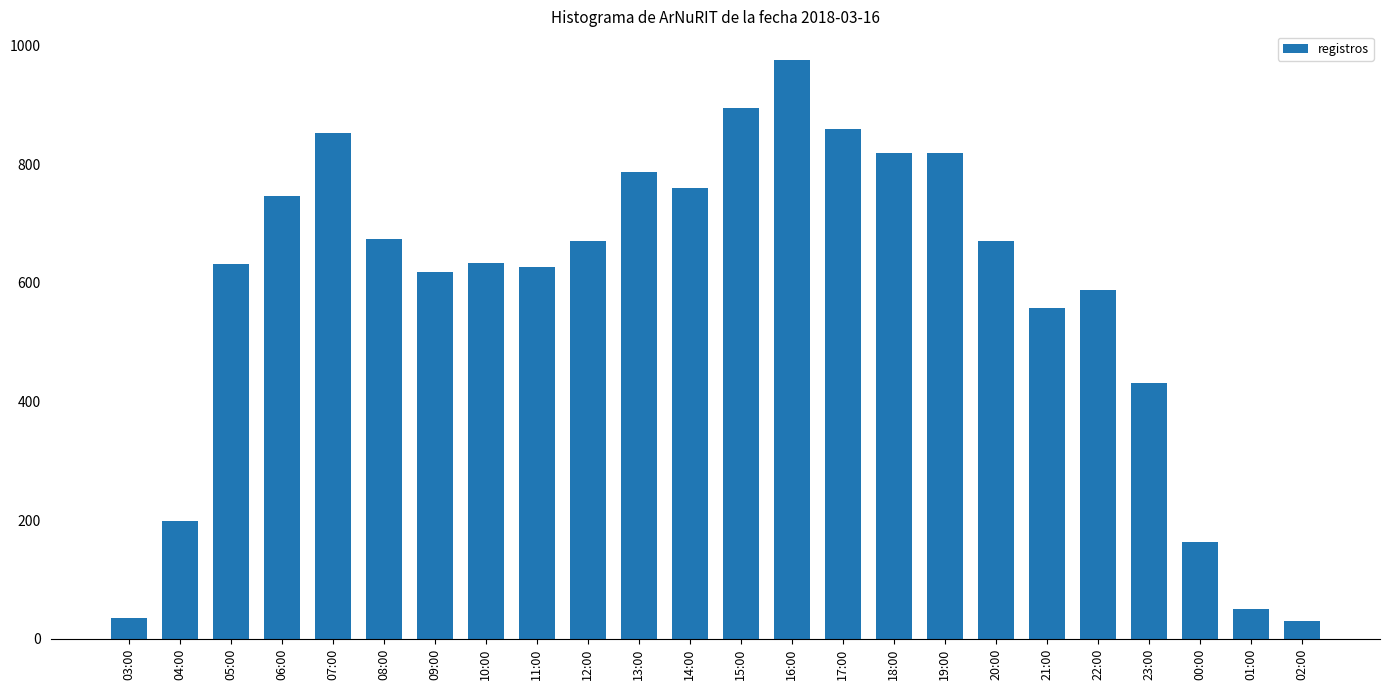

Which has a higher value, 16:00 or 22:00?

16:00